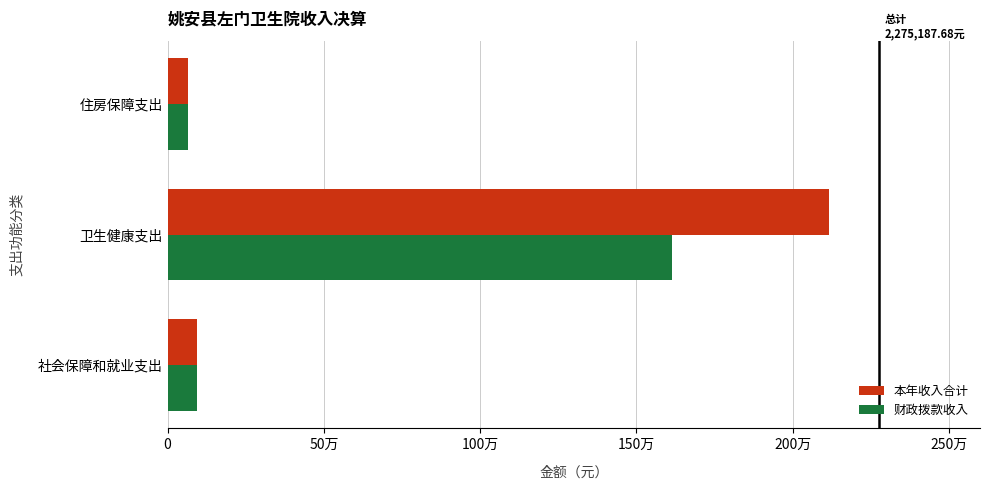

What are all the series names shown in the legend?

本年收入合计, 财政拨款收入